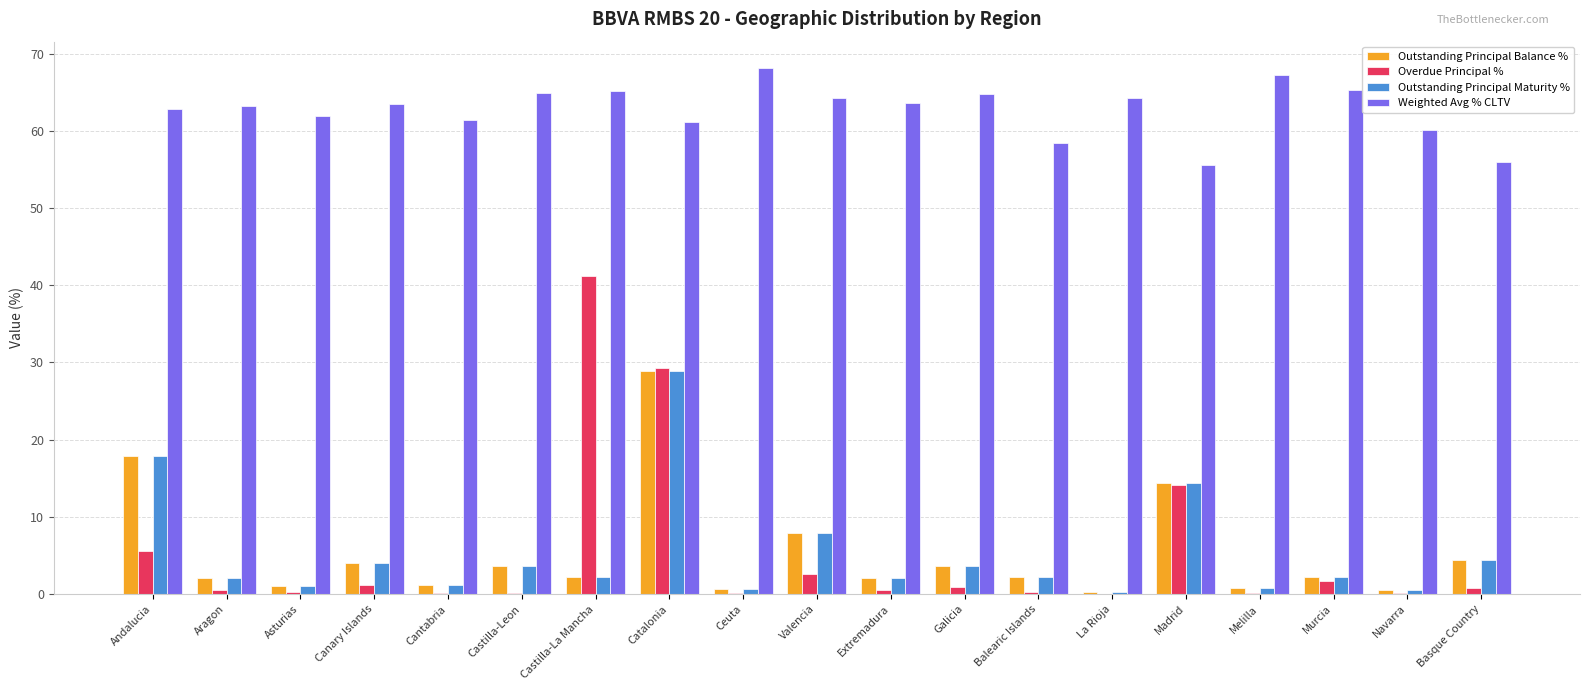

Where does the Outstanding Principal Maturity % series first go above 2?

Andalucia